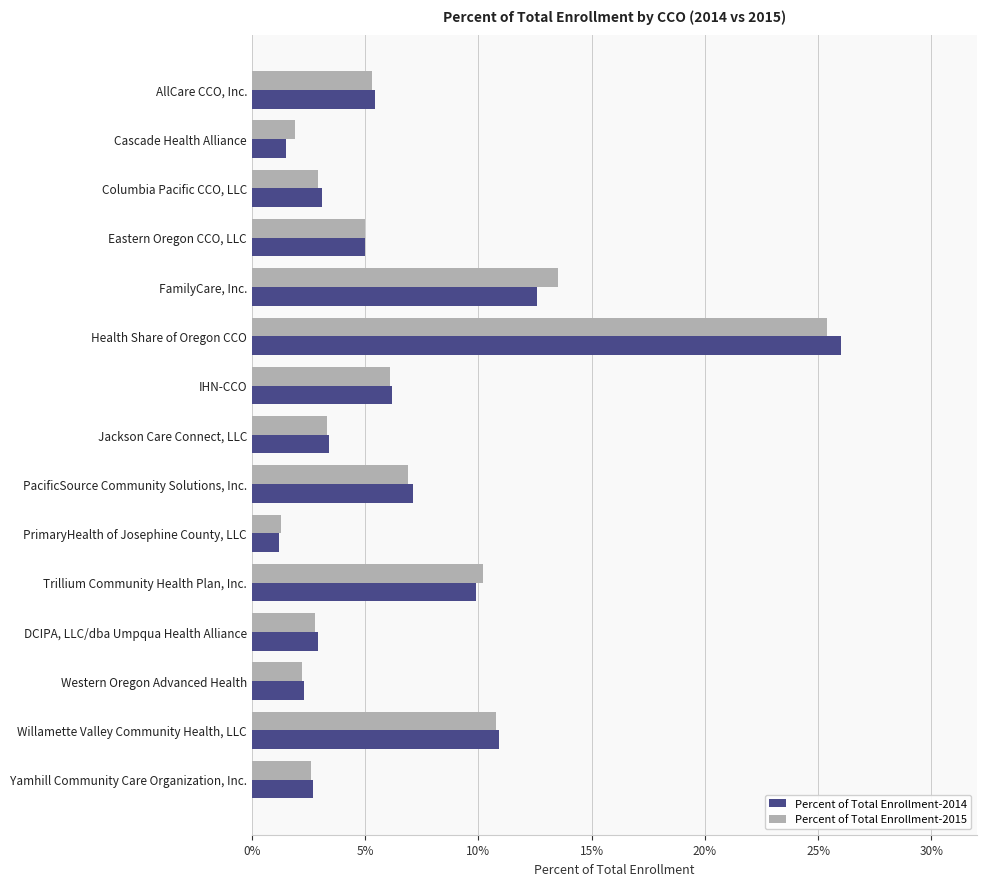

What are all the series names shown in the legend?

Percent of Total Enrollment-2014, Percent of Total Enrollment-2015